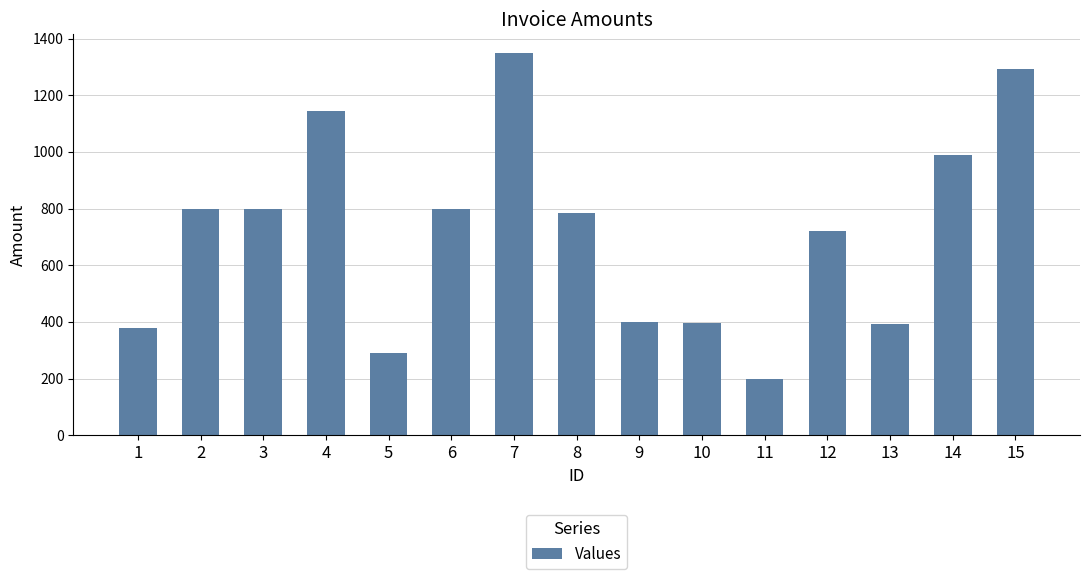

What is the value of the 4th bar from the left?

1145.0